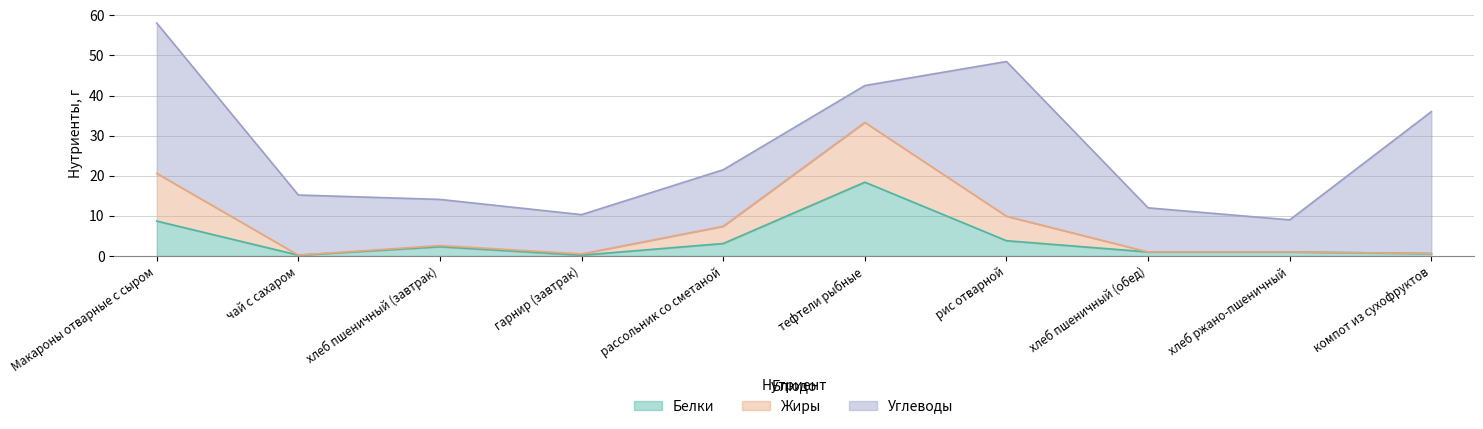

Is it true that Белки equals 0.4 at чай с сахаром?

False